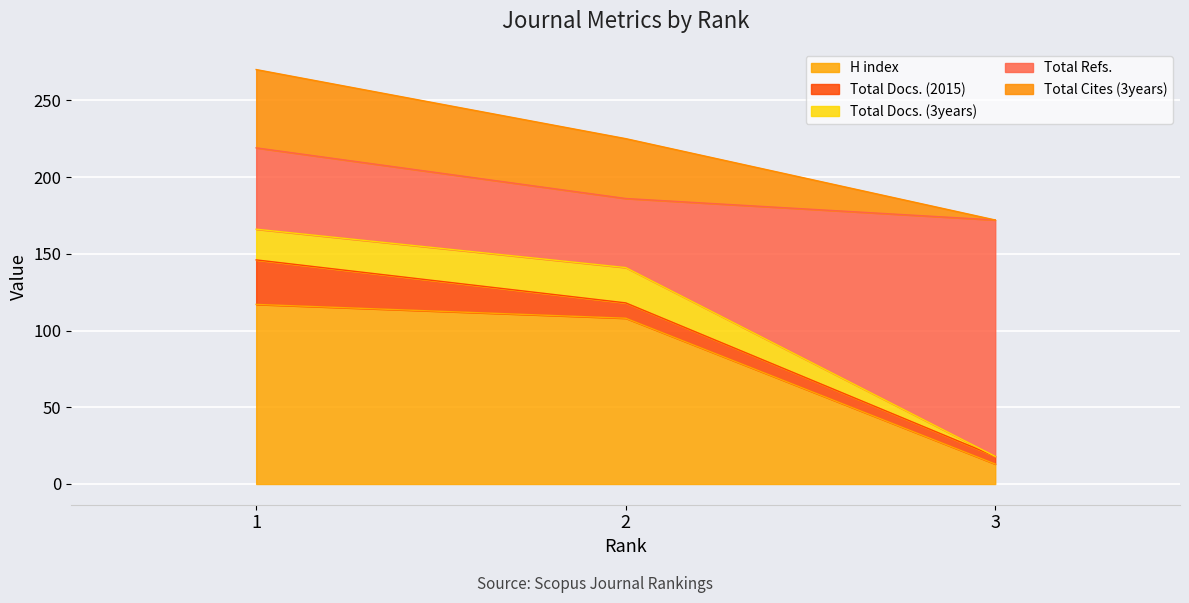

What is the maximum value for H index?

117